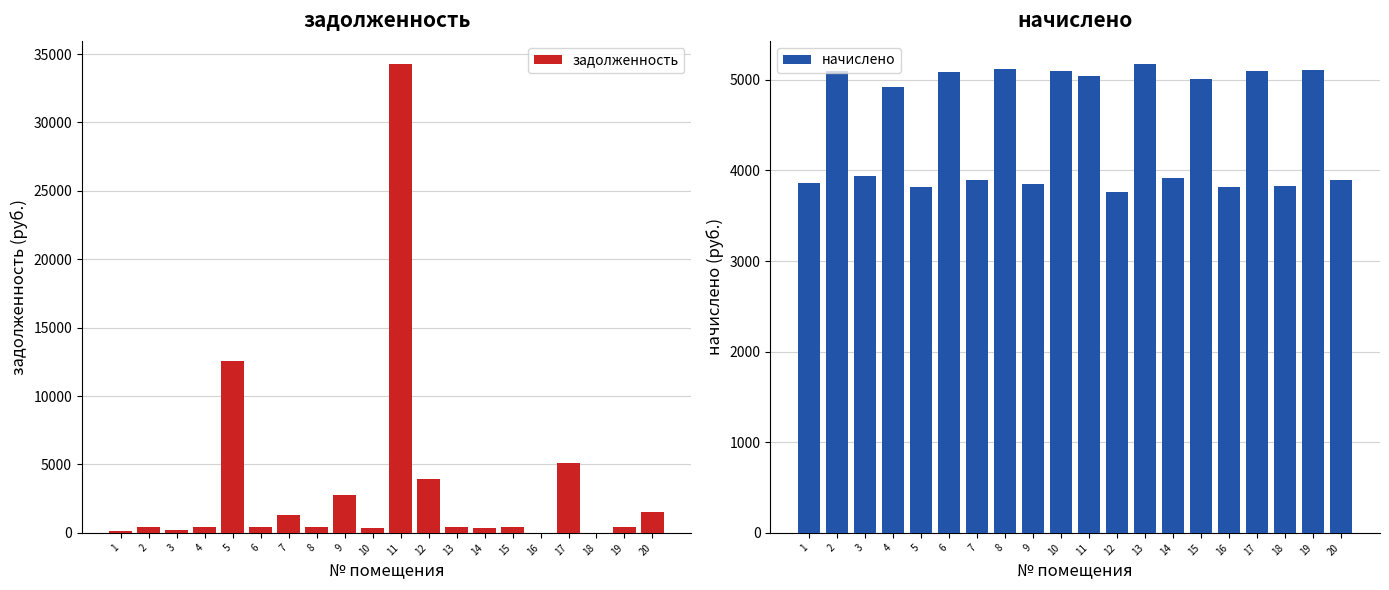

At which label is начислено closest to 4469?

4